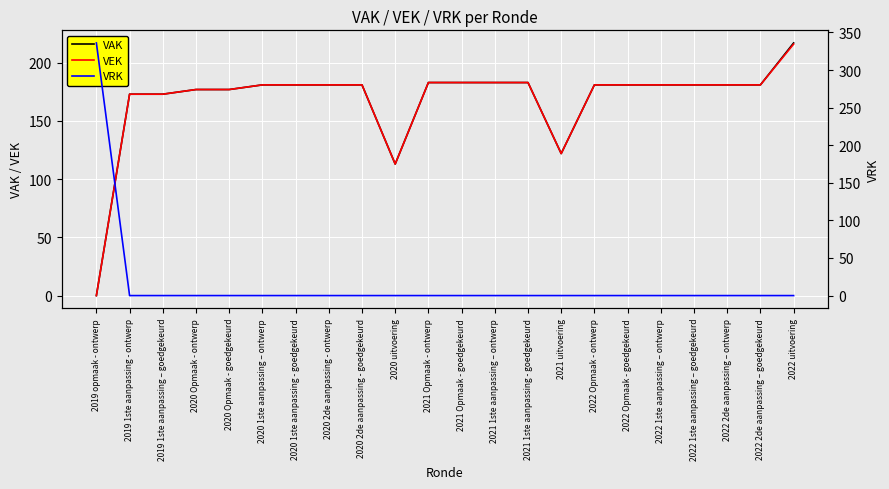

Rank the categories by VRK value from lowest to highest.

2019 1ste aanpassing - ontwerp, 2019 1ste aanpassing – goedgekeurd, 2020 Opmaak - ontwerp, 2020 Opmaak - goedgekeurd, 2020 1ste aanpassing – ontwerp, 2020 1ste aanpassing - goedgekeurd, 2020 2de aanpassing - ontwerp, 2020 2de aanpassing - goedgekeurd, 2020 uitvoering, 2021 Opmaak - ontwerp, 2021 Opmaak - goedgekeurd, 2021 1ste aanpassing – ontwerp, 2021 1ste aanpassing - goedgekeurd, 2021 uitvoering, 2022 Opmaak - ontwerp, 2022 Opmaak - goedgekeurd, 2022 1ste aanpassing – ontwerp, 2022 1ste aanpassing – goedgekeurd, 2022 2de aanpassing – ontwerp, 2022 2de aanpassing – goedgekeurd, 2022 uitvoering, 2019 opmaak - ontwerp